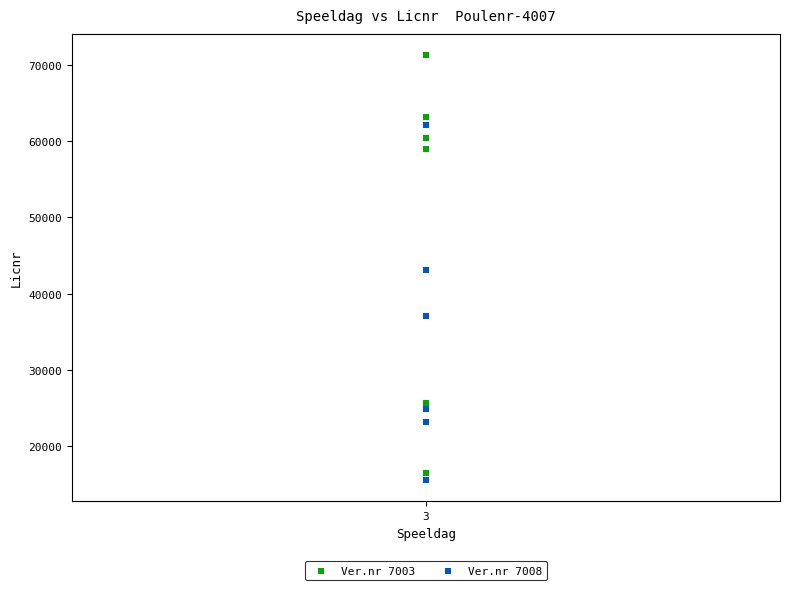

Which series reaches the maximum Y coordinate?

Ver.nr 7003